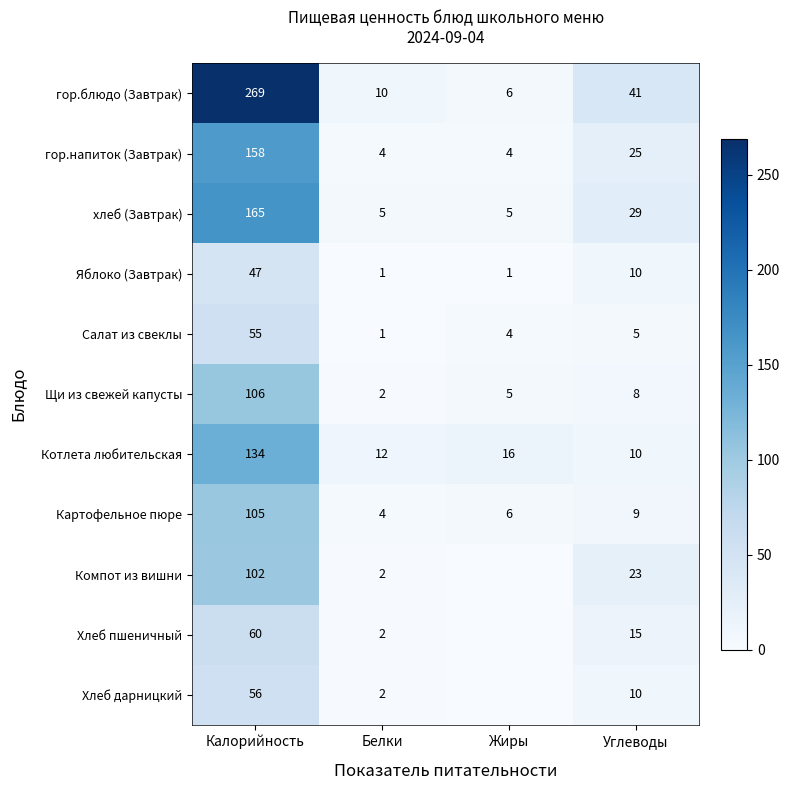

How many data points in Яблоко (Завтрак) are less than 10?

2